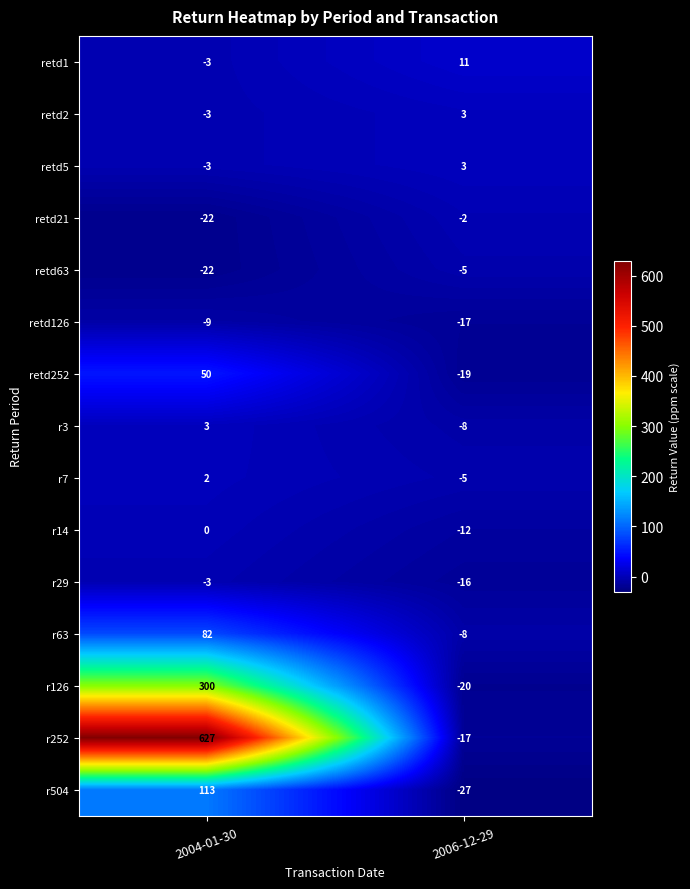

Which category has the highest value across all series?

2004-01-30